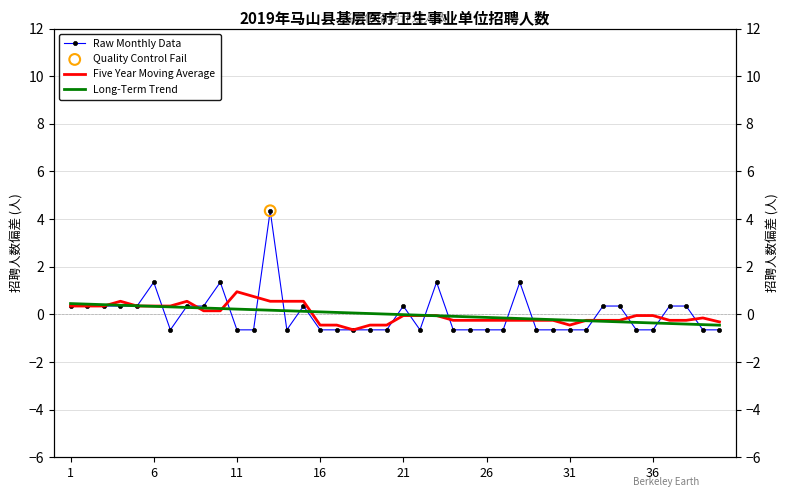

What is the total value across all series at 18?

-1.1